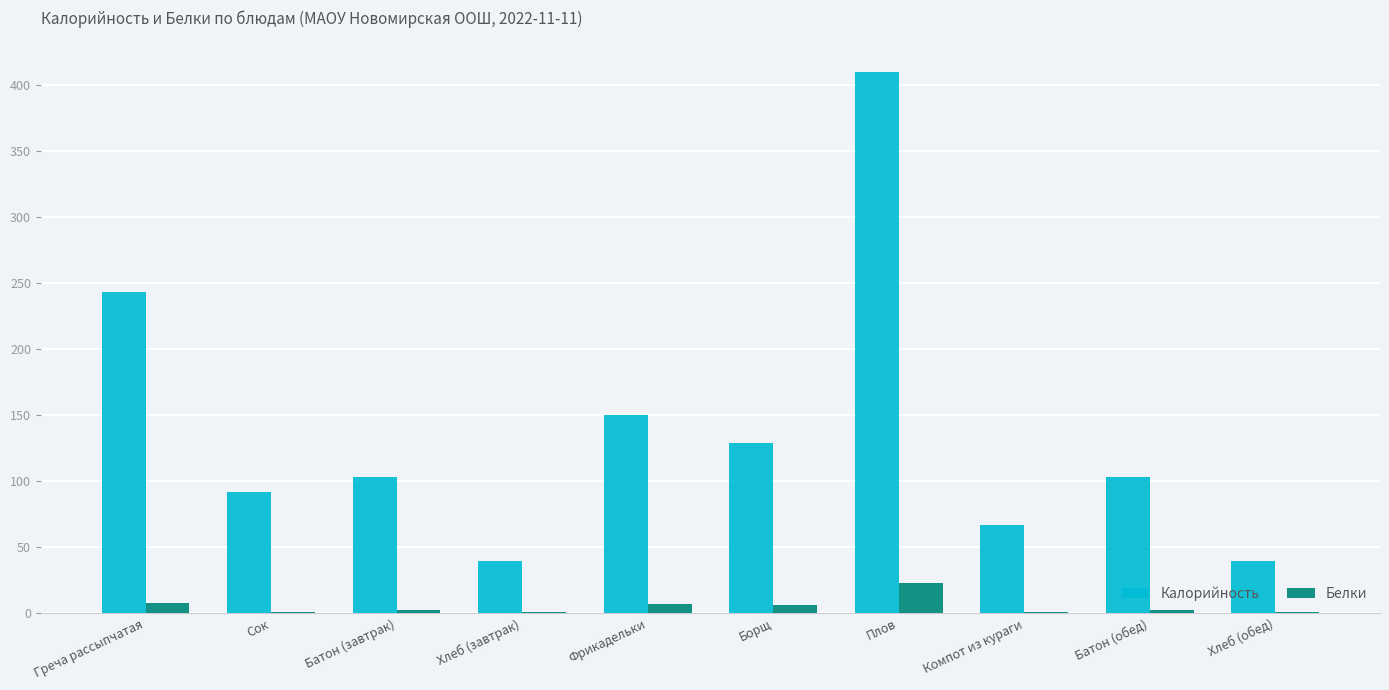

Which category has the highest value in the Калорийность series?

Плов